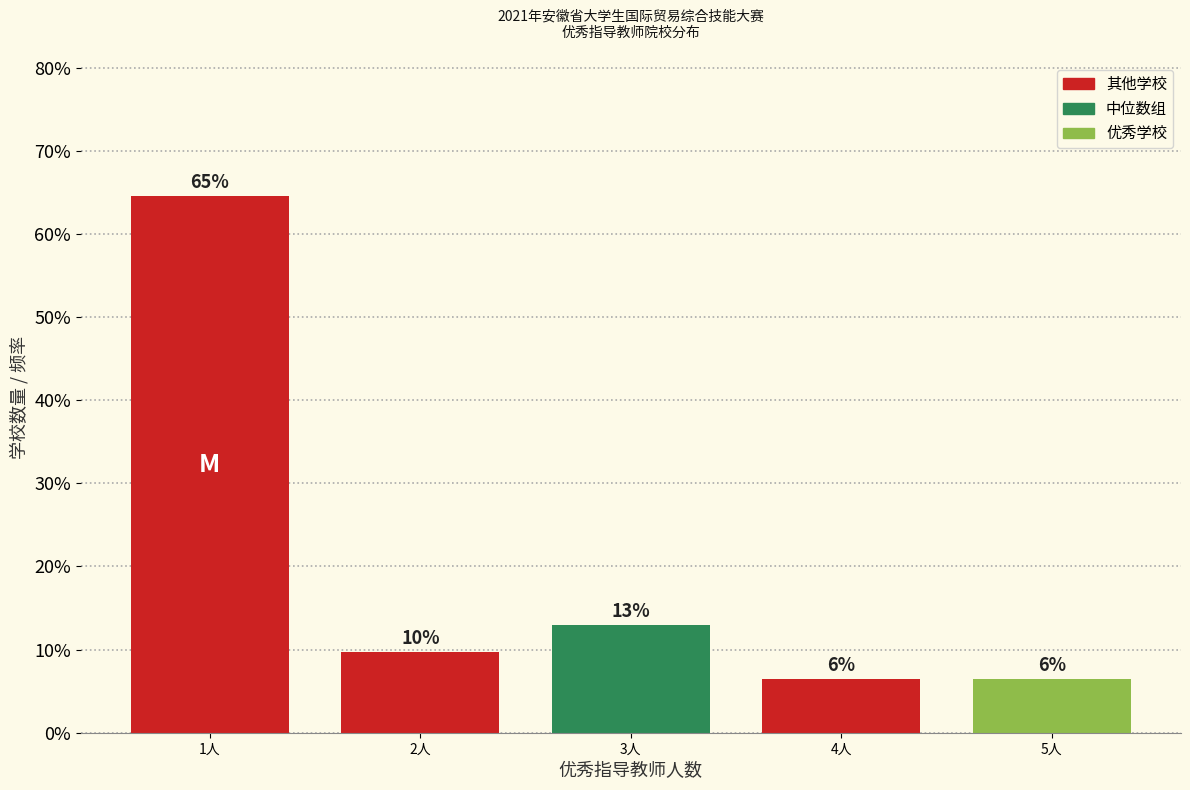

Are the bars horizontal?

No